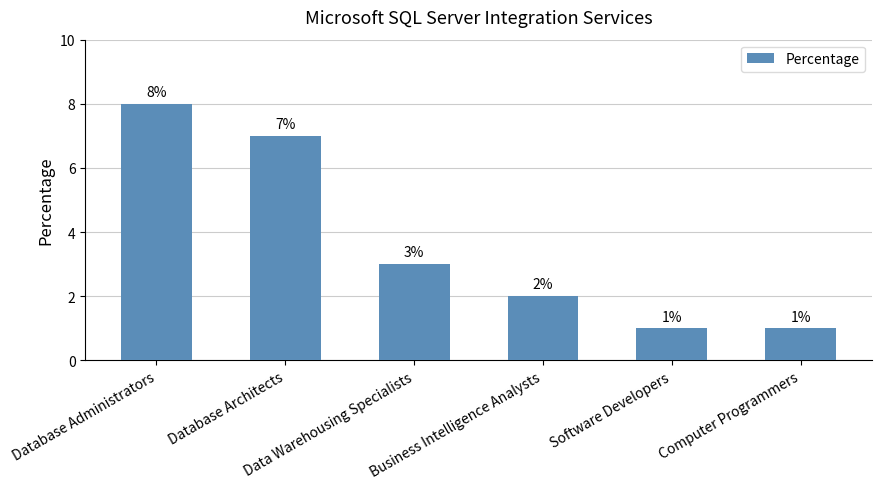

What position from the left is Database Administrators?

1